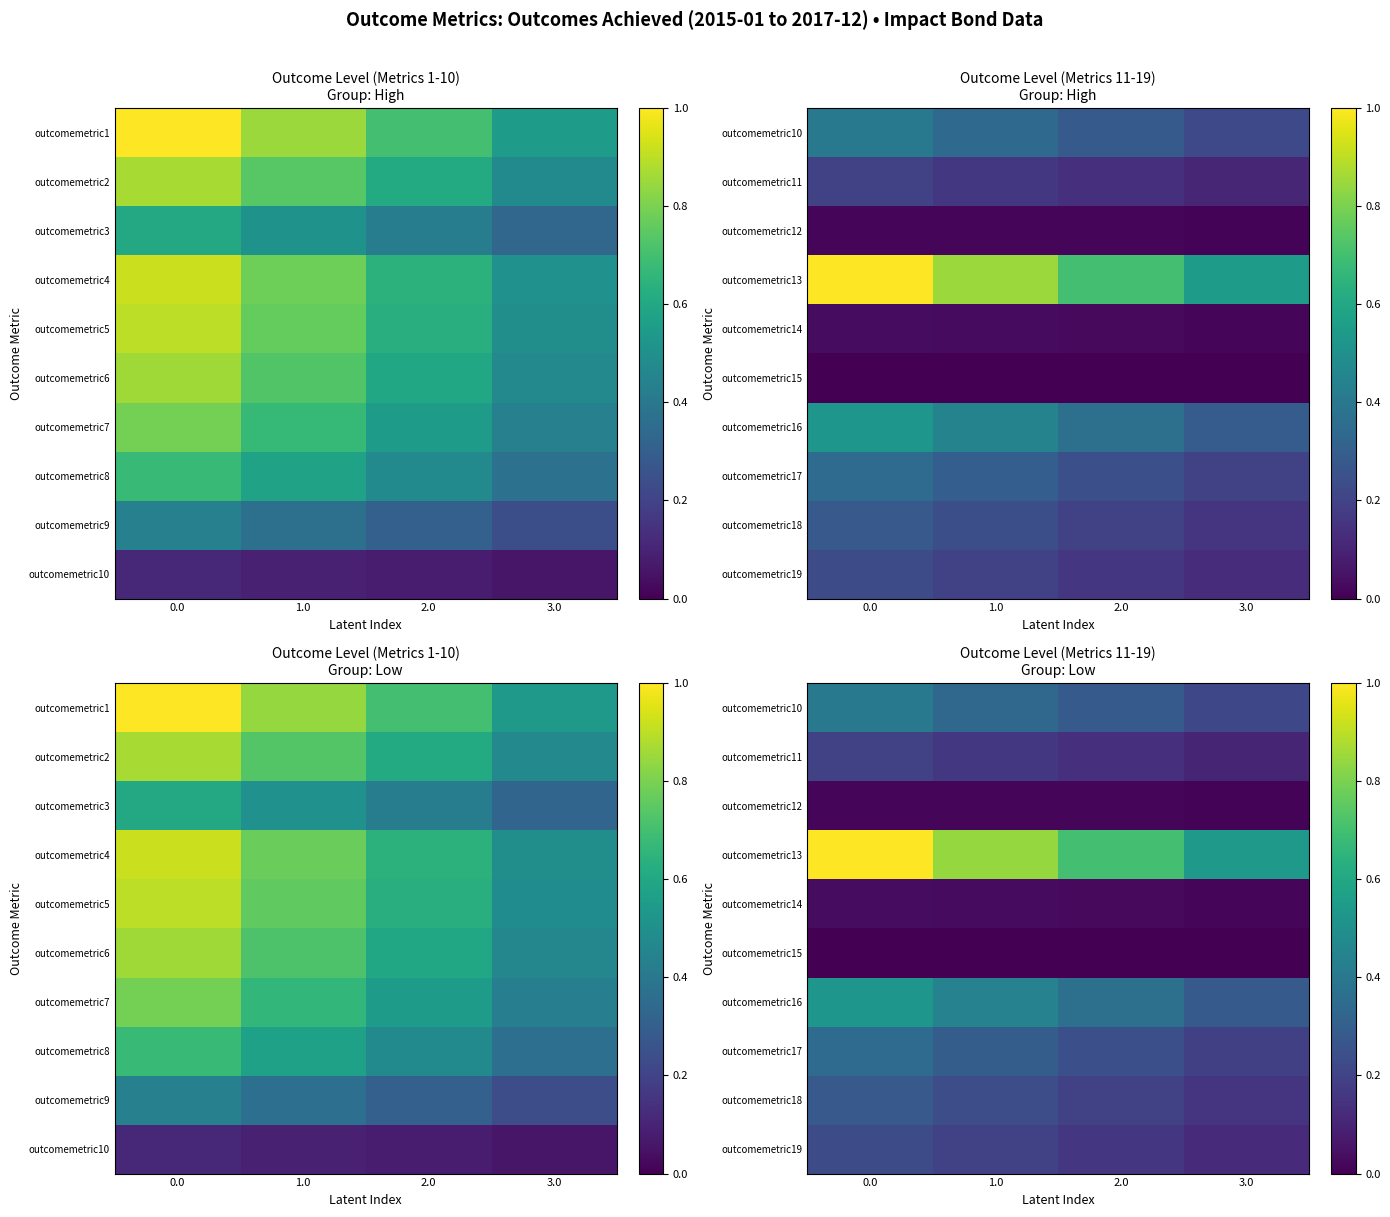

What is the total value across all series at 0.0?

3.0